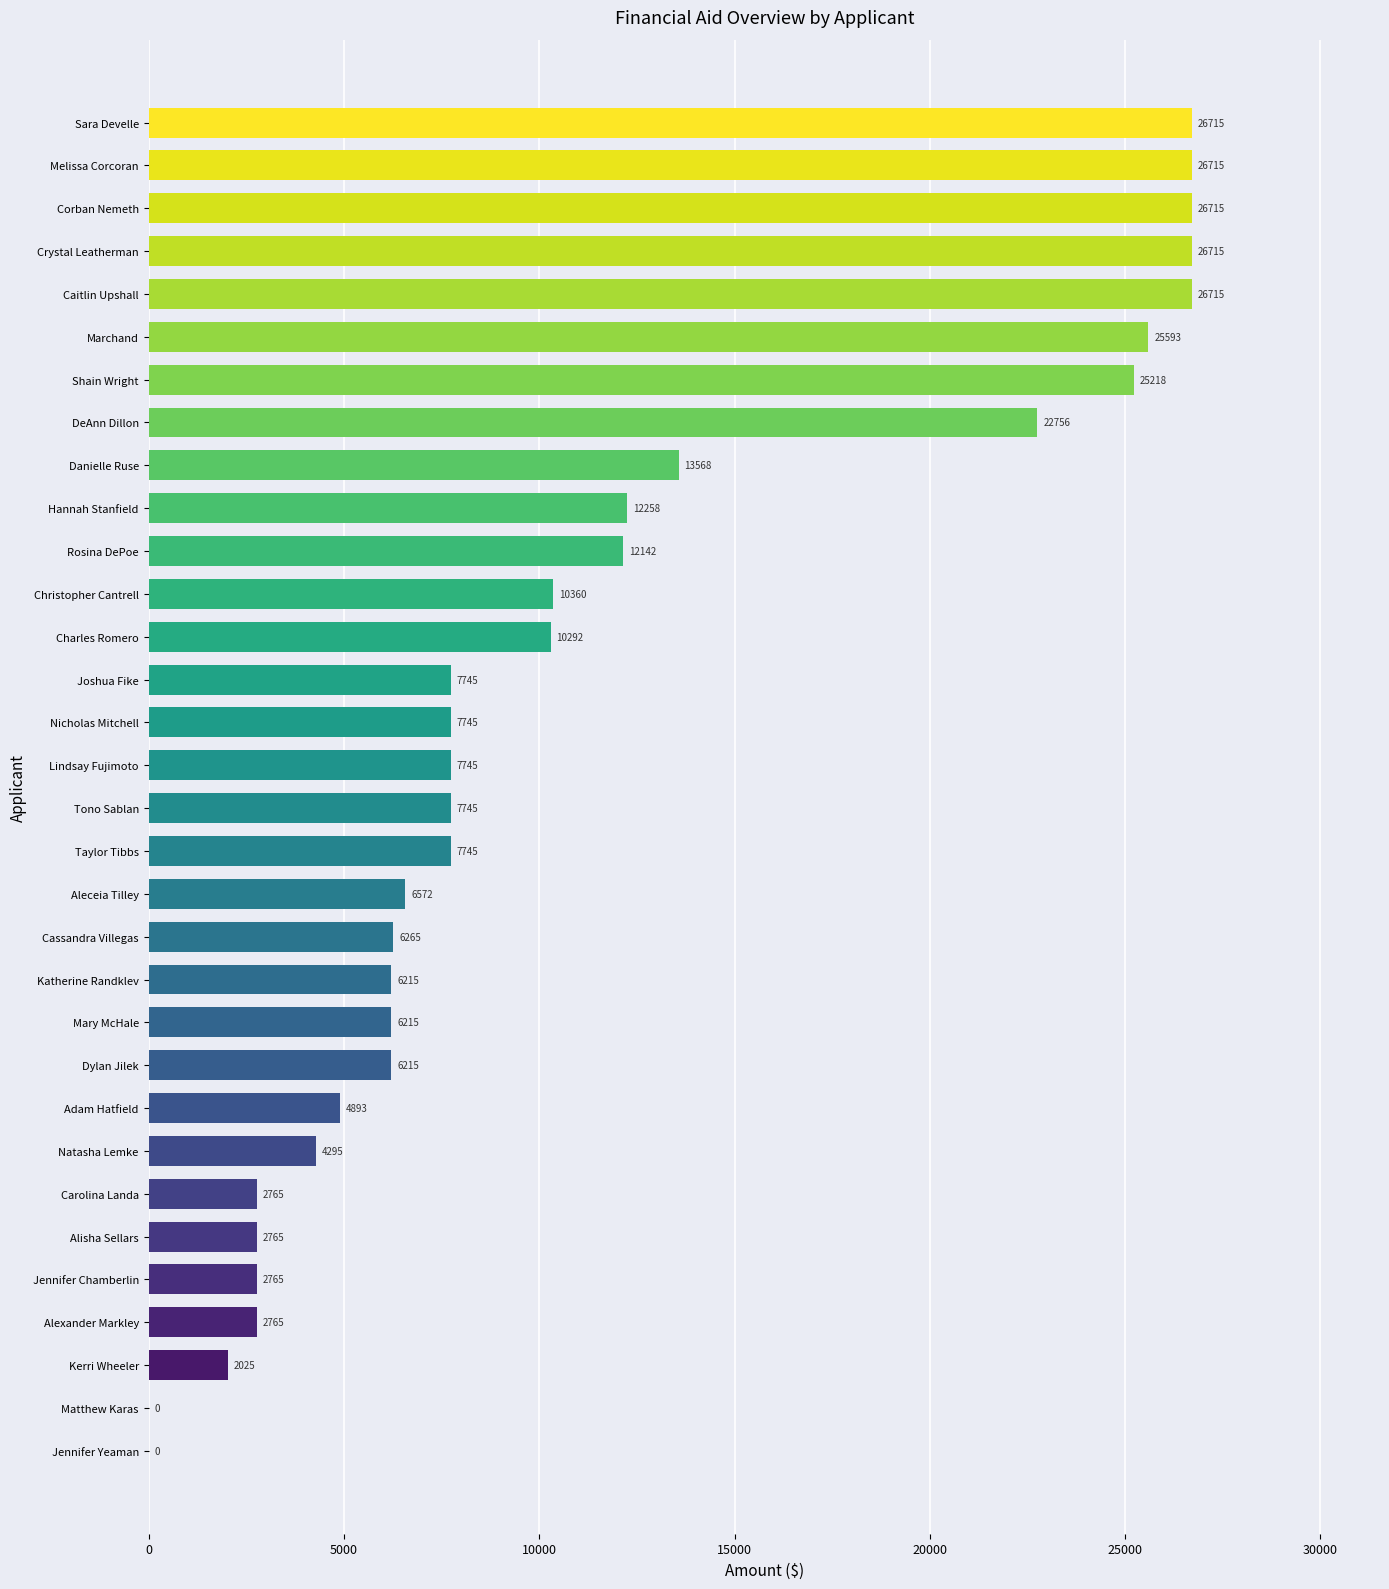

True or false: the data shows 0 at Matthew Karas.

True